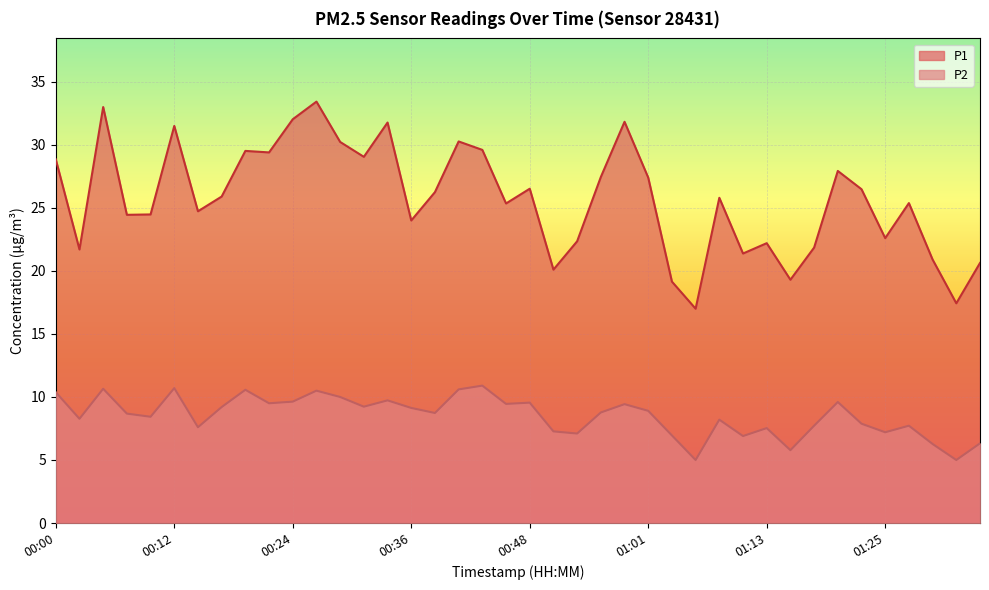

Reading right to left, extract all data points from this chart.

P1: 01:35=20.6	01:32=17.4	01:30=20.9	01:27=25.4	01:25=22.6	01:23=26.5	01:20=27.9	01:18=21.9	01:15=19.3	01:13=22.2	01:10=21.4	01:08=25.8	01:05=17.0	01:03=19.1	01:01=27.4	00:58=31.8	00:56=27.4	00:53=22.4	00:51=20.1	00:48=26.5	00:46=25.4	00:44=29.6	00:41=30.3	00:39=26.2	00:36=24.0	00:34=31.8	00:31=29.1	00:29=30.2	00:26=33.4	00:24=32.0	00:22=29.4	00:19=29.5	00:17=25.9	00:14=24.7	00:12=31.5	00:10=24.5	00:07=24.4	00:05=33.0	00:02=21.7	00:00=28.9
P2: 01:35=6.3	01:32=5.0	01:30=6.3	01:27=7.7	01:25=7.2	01:23=7.9	01:20=9.6	01:18=7.7	01:15=5.8	01:13=7.5	01:10=6.9	01:08=8.2	01:05=5.0	01:03=7.0	01:01=8.9	00:58=9.4	00:56=8.8	00:53=7.1	00:51=7.3	00:48=9.6	00:46=9.4	00:44=10.9	00:41=10.6	00:39=8.7	00:36=9.1	00:34=9.7	00:31=9.2	00:29=10.0	00:26=10.5	00:24=9.6	00:22=9.5	00:19=10.6	00:17=9.2	00:14=7.6	00:12=10.7	00:10=8.4	00:07=8.7	00:05=10.7	00:02=8.3	00:00=10.4